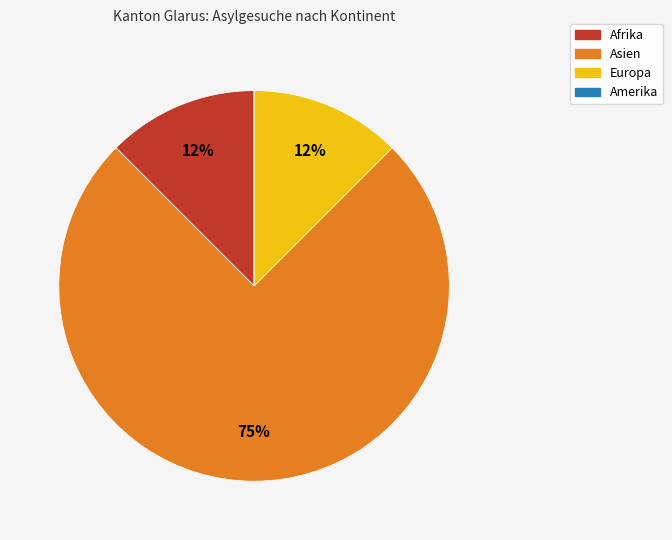

Is it true that Asien is 75% of the pie?

True